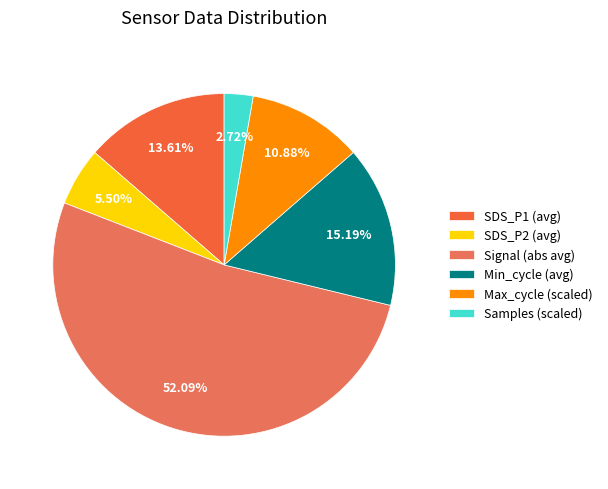

How many slices are in this pie chart?

6